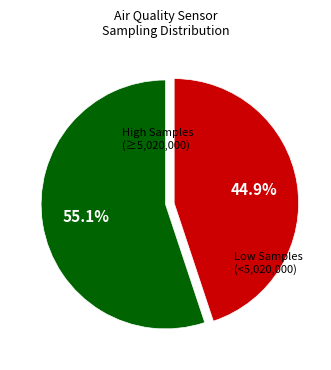

Does any single category account for the majority?

Yes